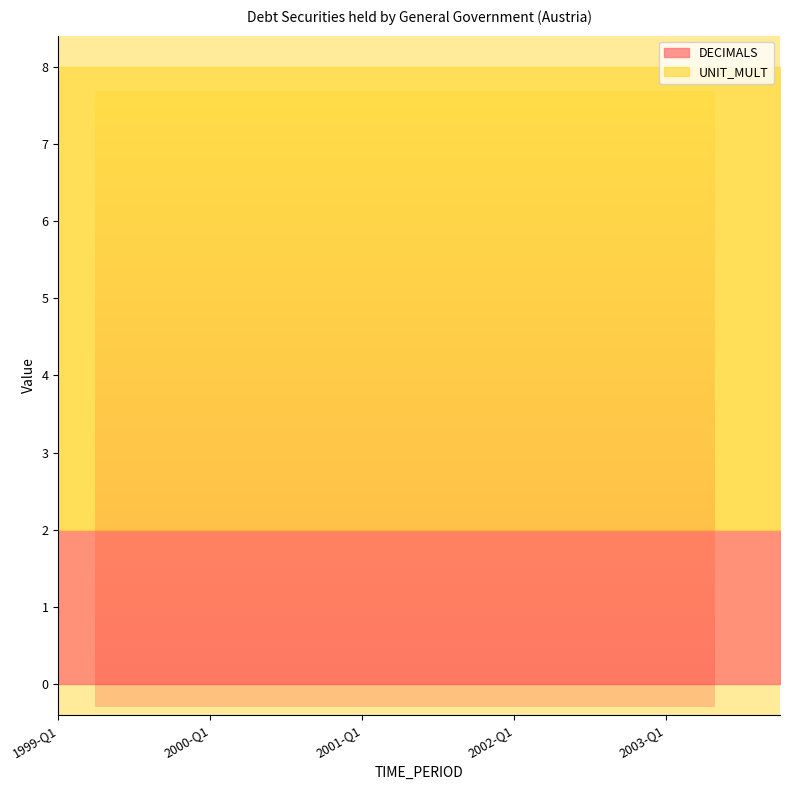

Is it true that DECIMALS equals 2 at 2001-Q1?

True